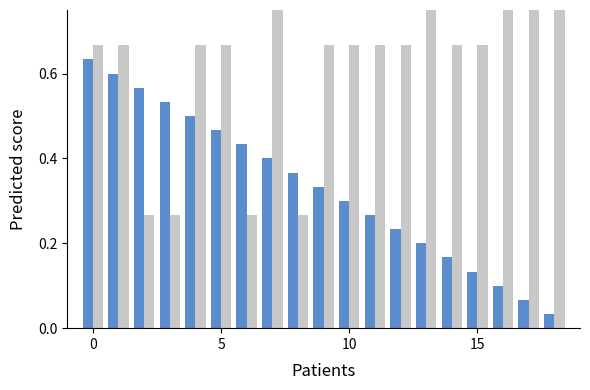

How many series are shown in this chart?

2